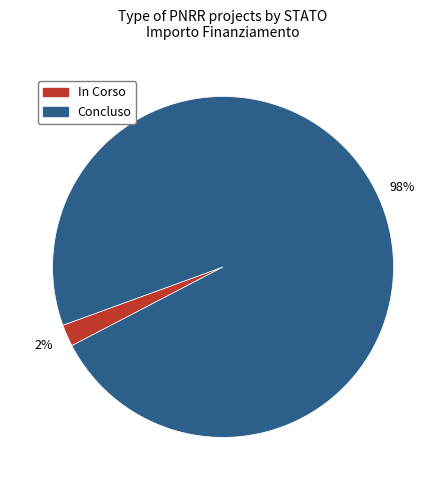

Between In Corso and Concluso, which is larger?

Concluso